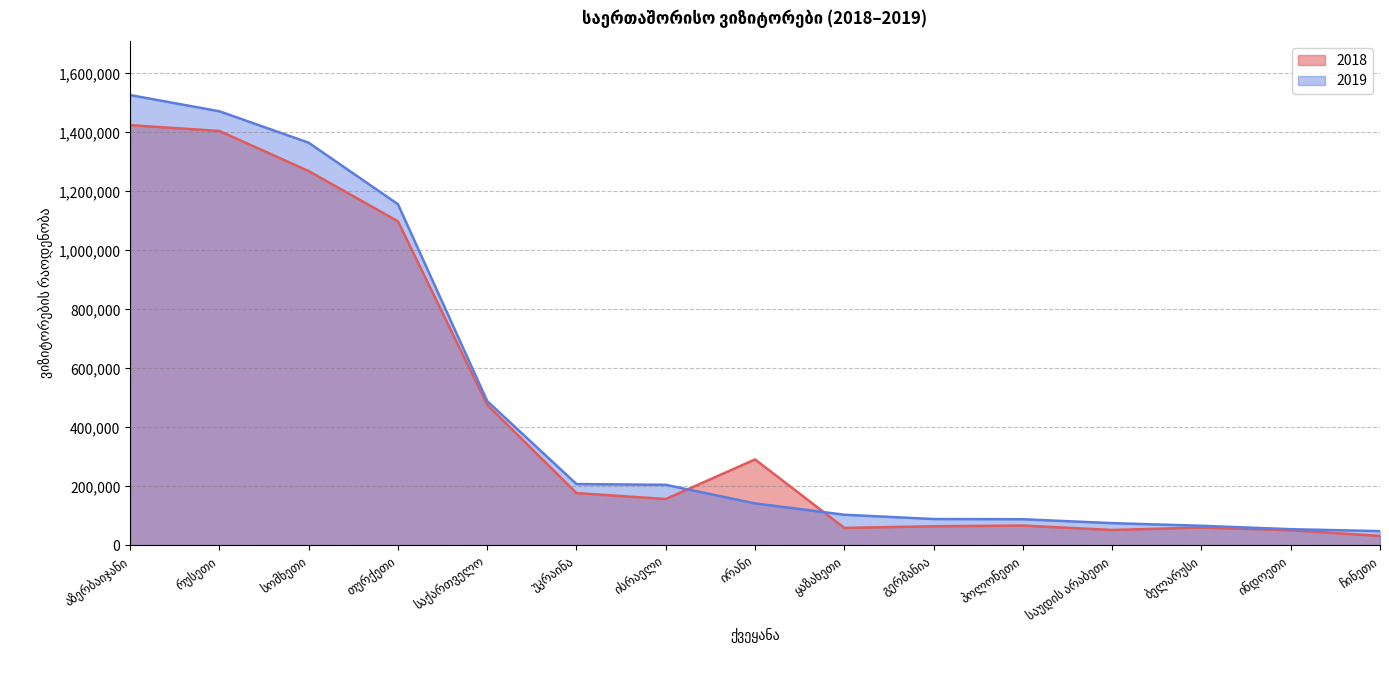

Does the chart display data point markers on the line(s)?

No